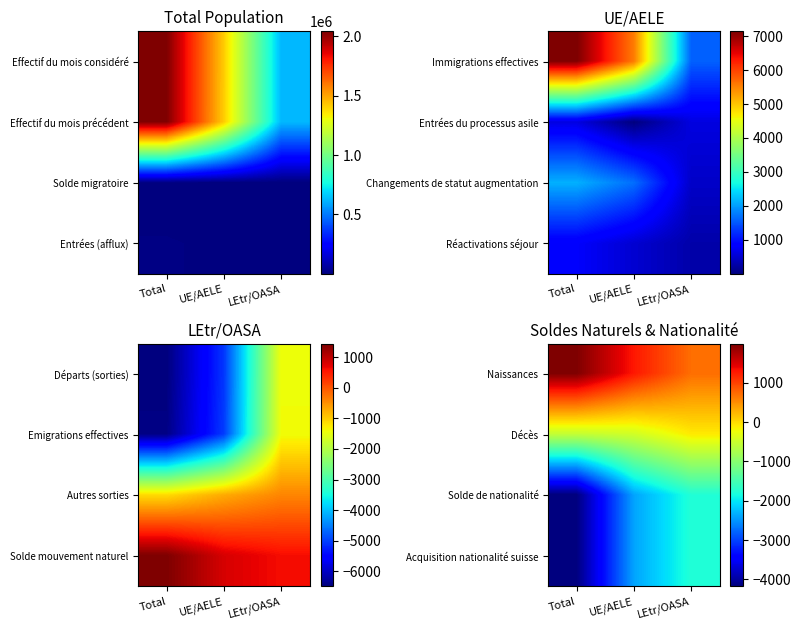

The Décès series shows -611 at UE/AELE. True or false?

False